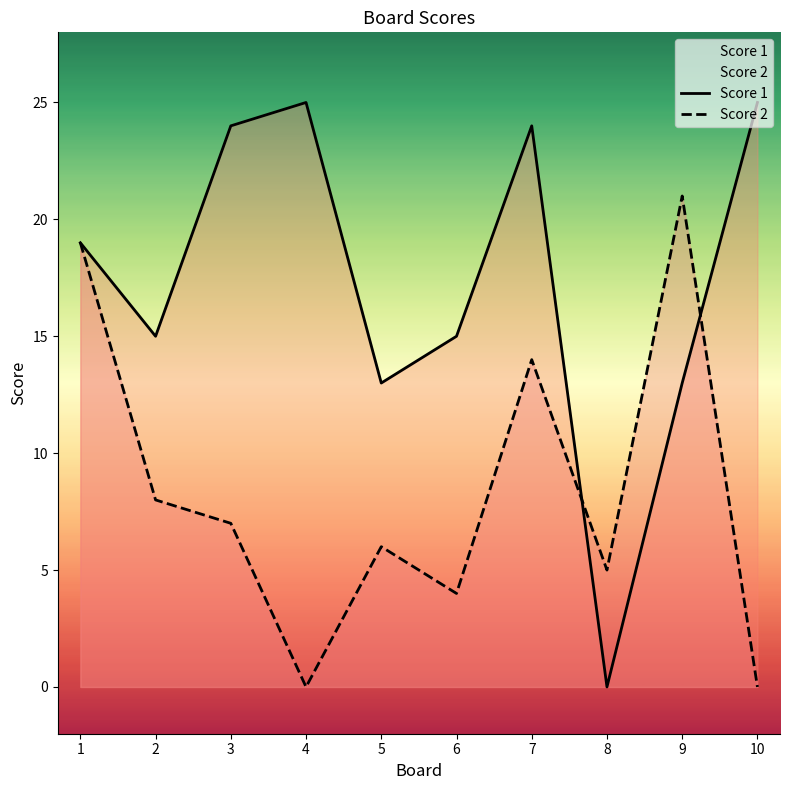

The Score 2 series shows 11 at 4. True or false?

False